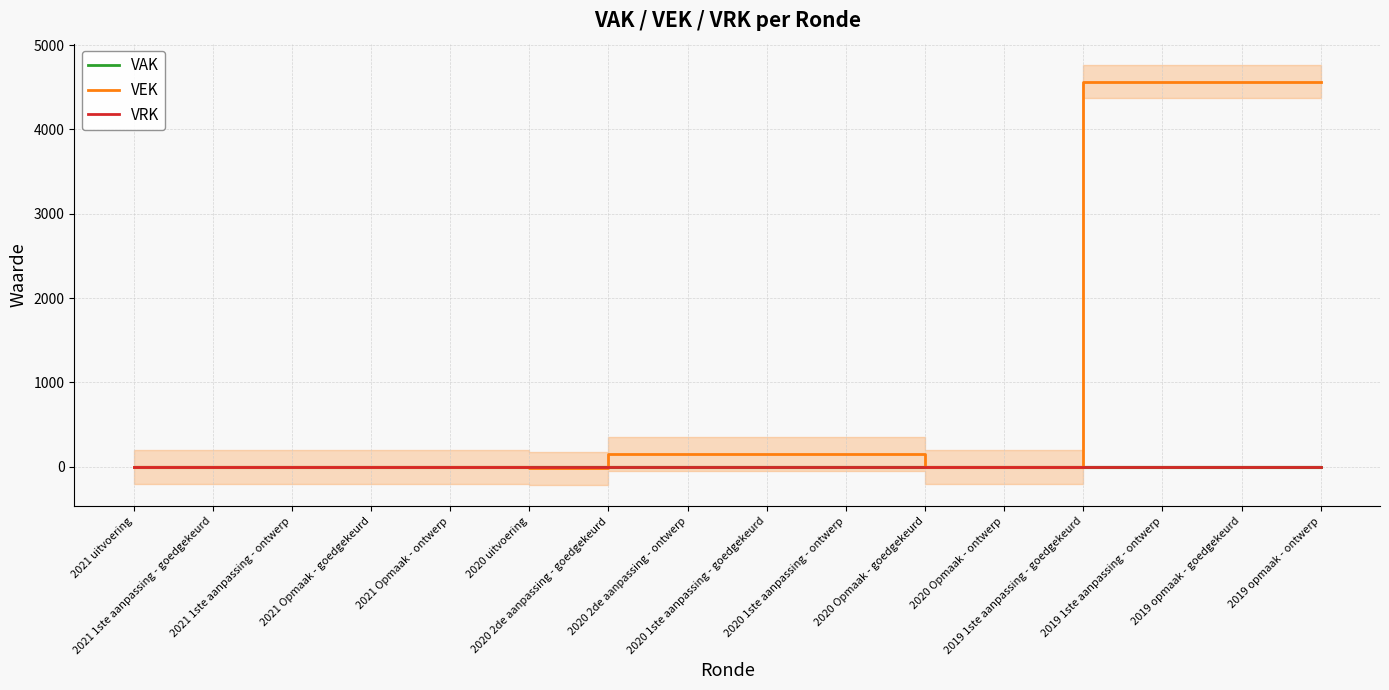

The value of VEK at 2020 Opmaak - ontwerp is 0. True or false?

True